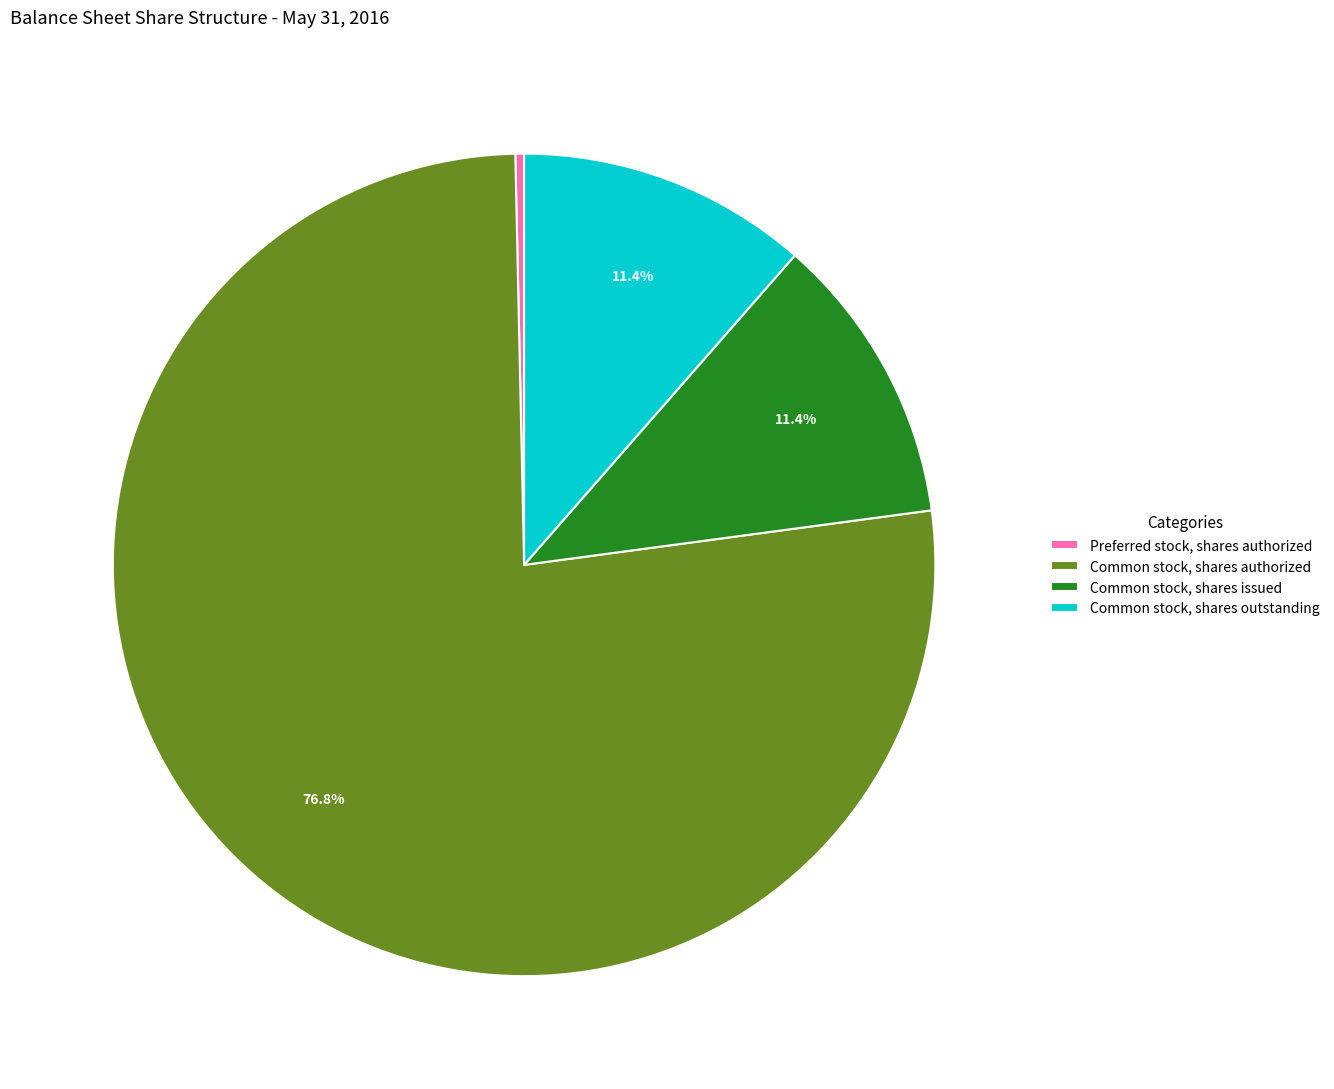

Which slice is the smallest?

Preferred stock, shares authorized